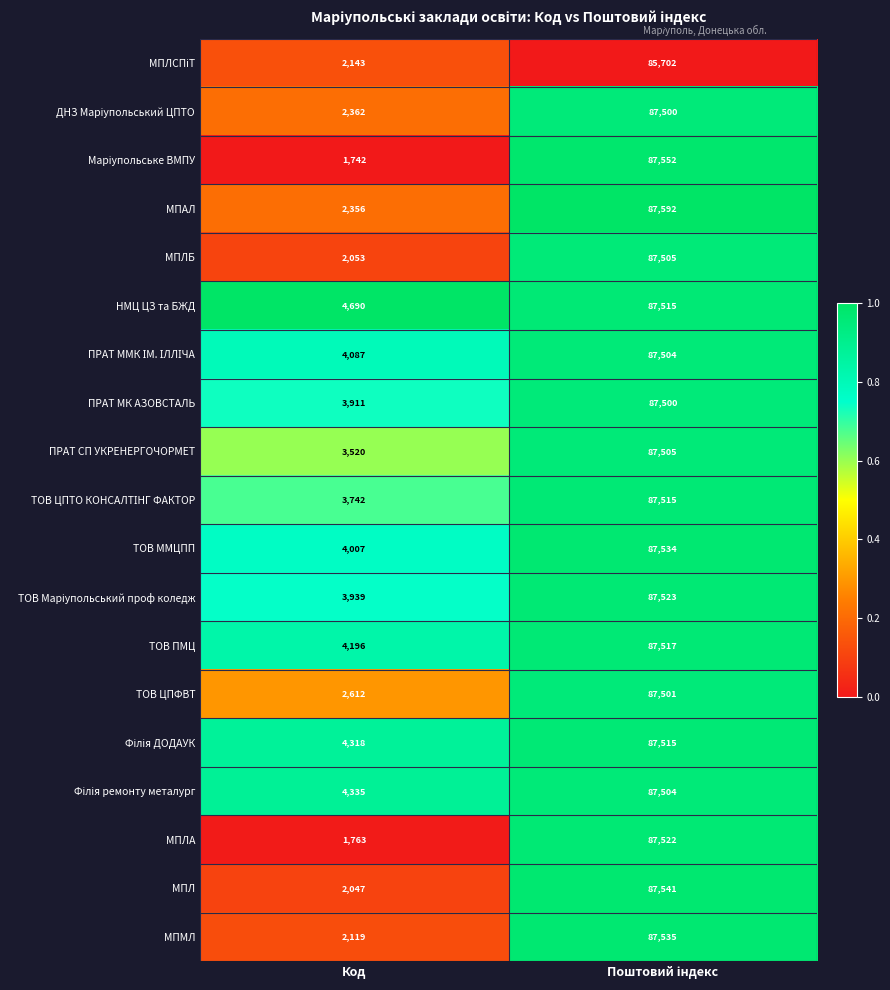

Which series has the largest total across all categories?

НМЦ ЦЗ та БЖД